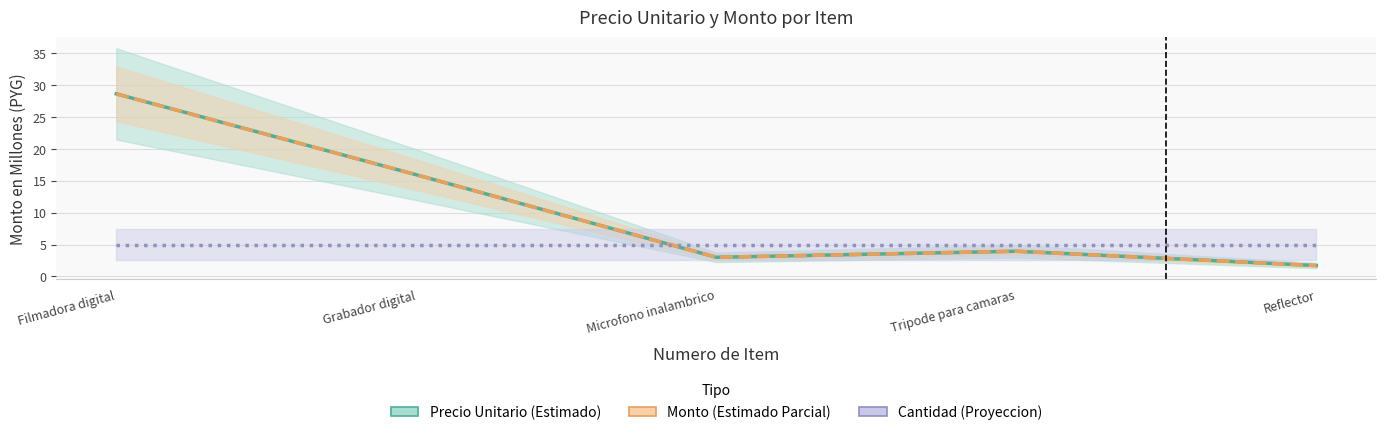

At which category is the sum across all series the highest?

Filmadora digital